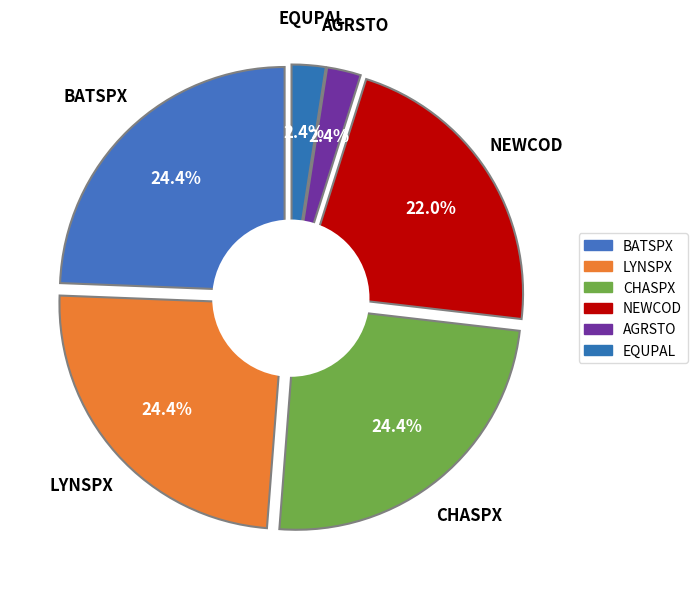

Does LYNSPX represent more than half of the total?

No